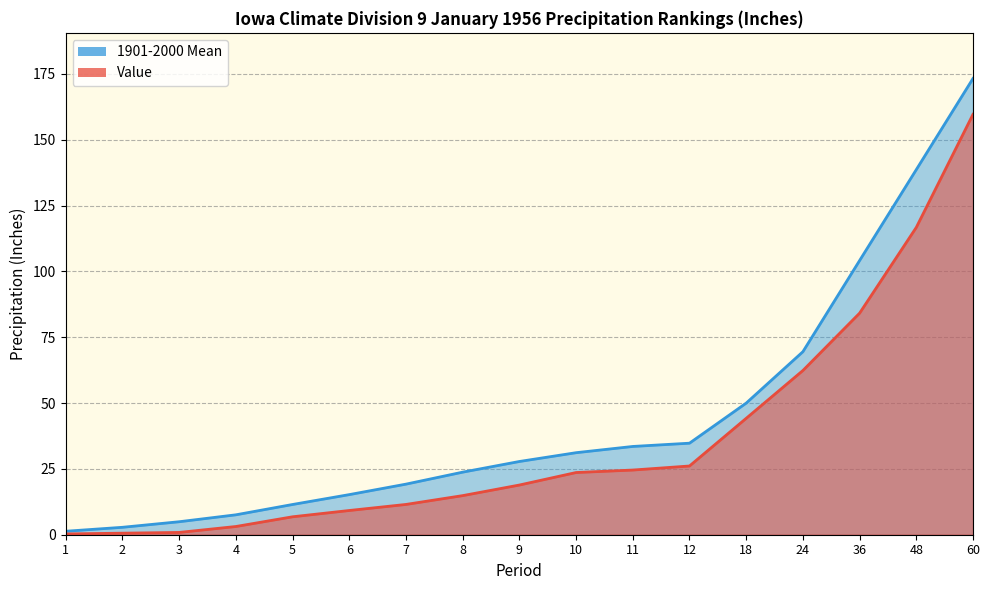

True or false: Value has more than 1 interior local peaks.

False